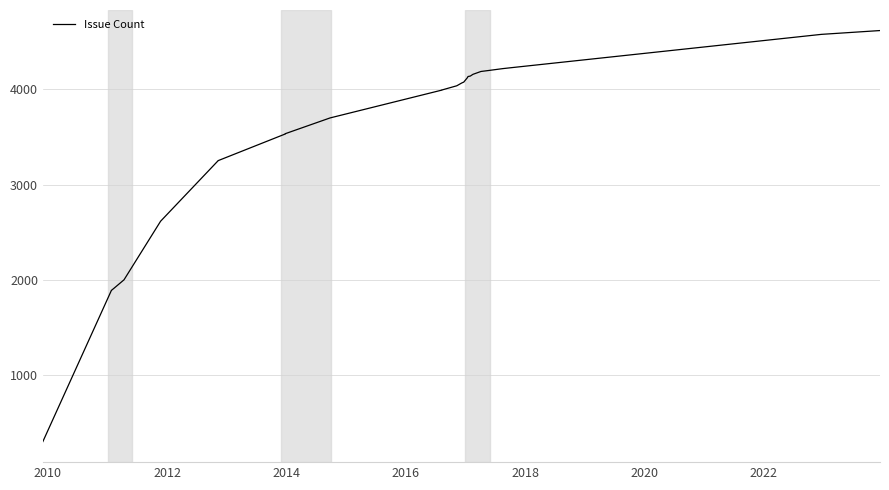

Count the number of data series in this chart.

1